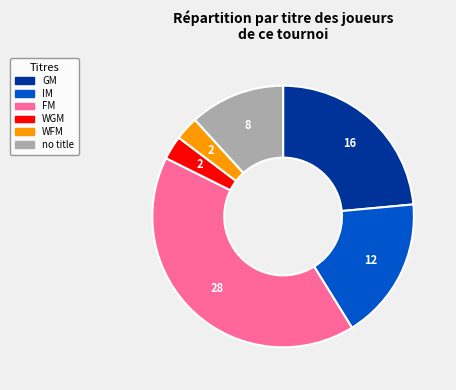

Is there any slice that represents more than half of the pie?

No